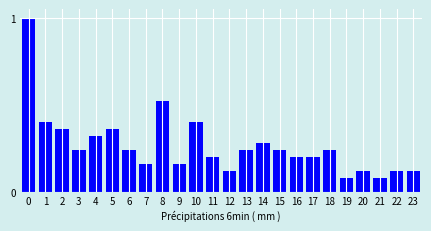

Between 16 and 13, which is larger?

13